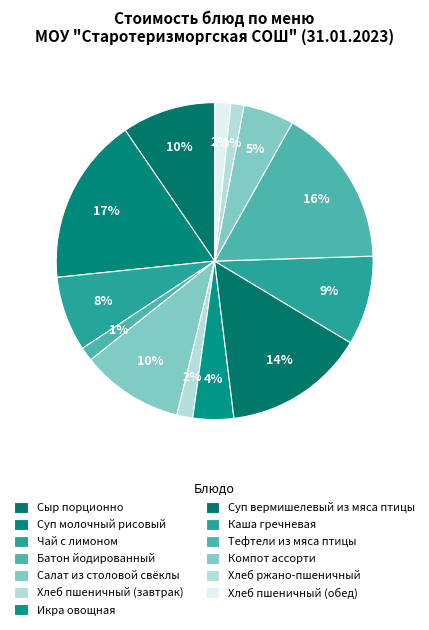

How many slices are in this pie chart?

13